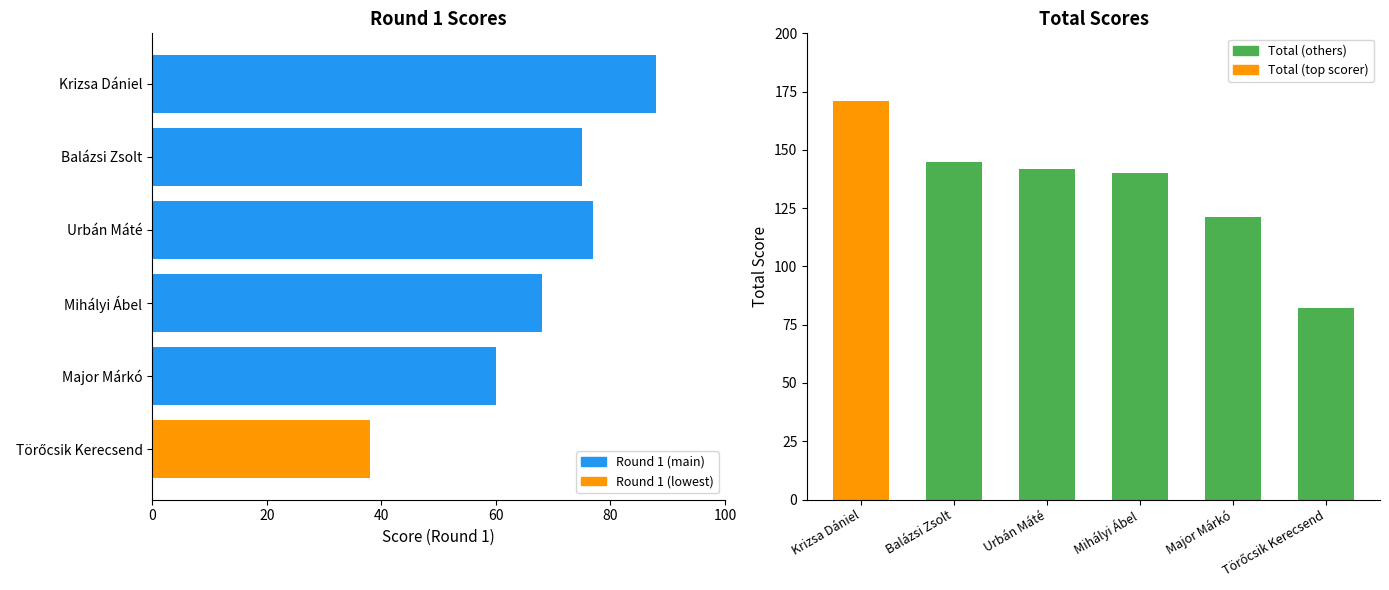

Rank the series by their maximum value, from highest to lowest.

Total, Round 1